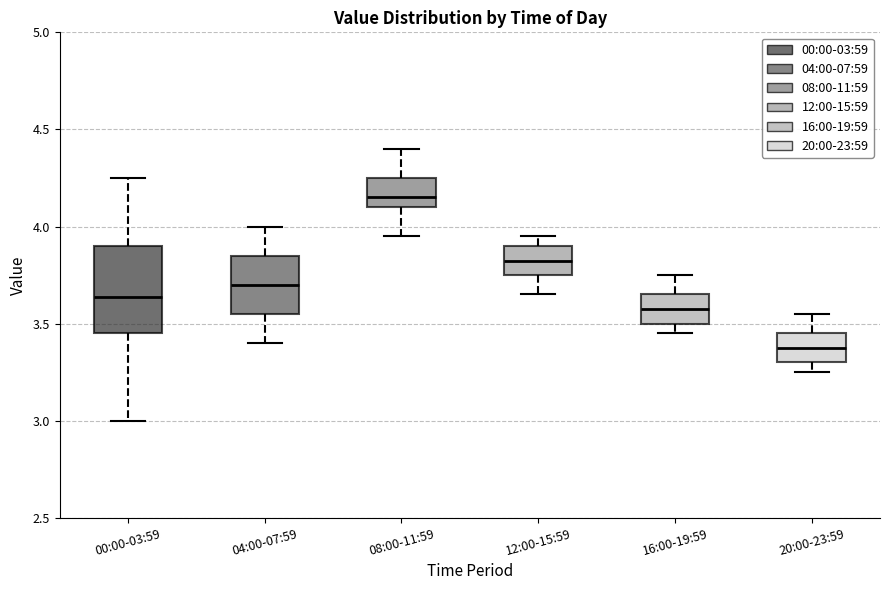

Comparing the boxes themselves (not the whiskers), which one is the tallest?

00:00-03:59